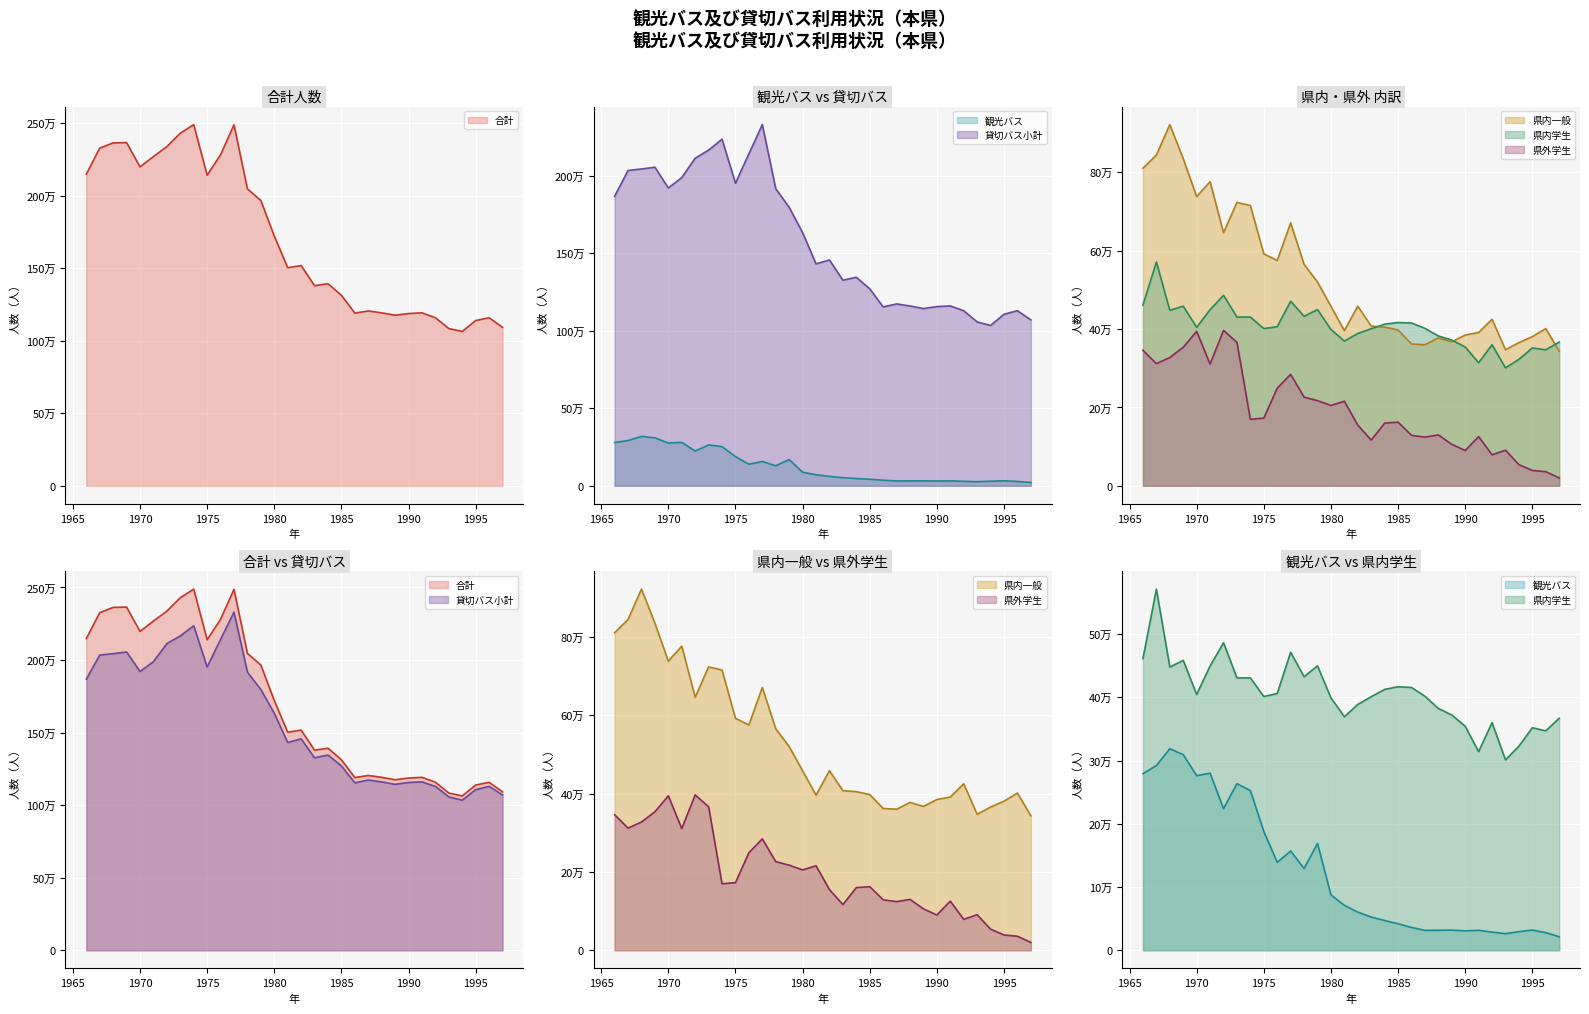

At which category is the sum across all series the highest?

1968